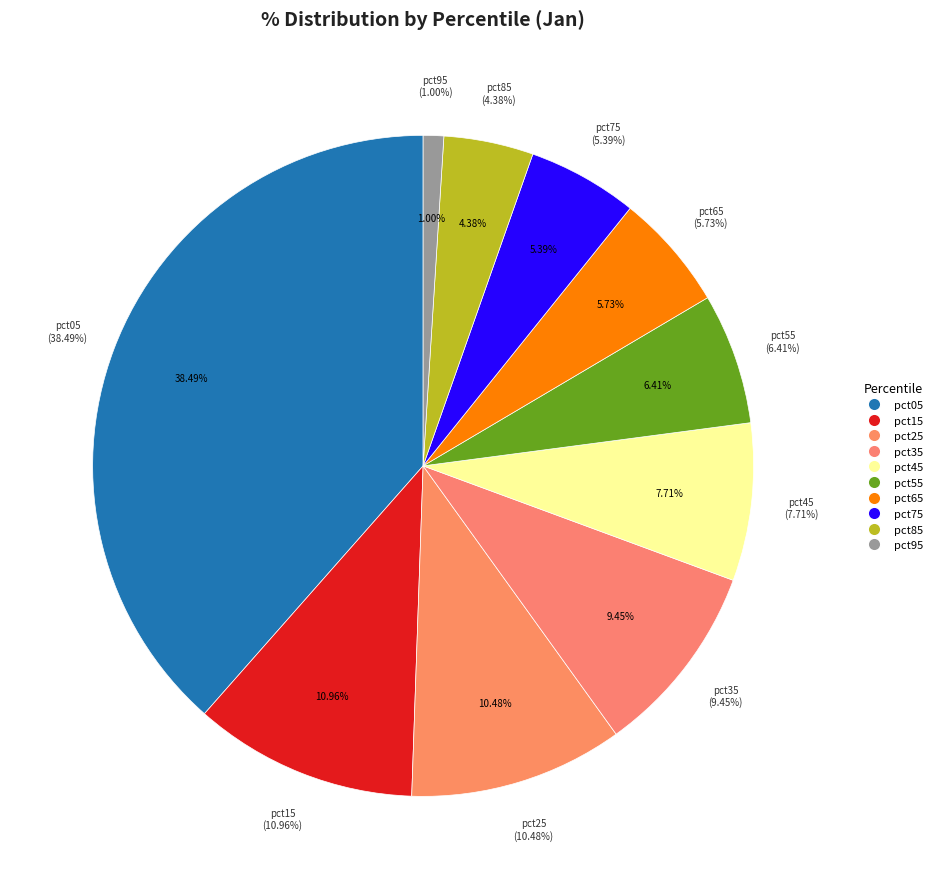

The pct15 slice represents 11% of the pie. True or false?

True